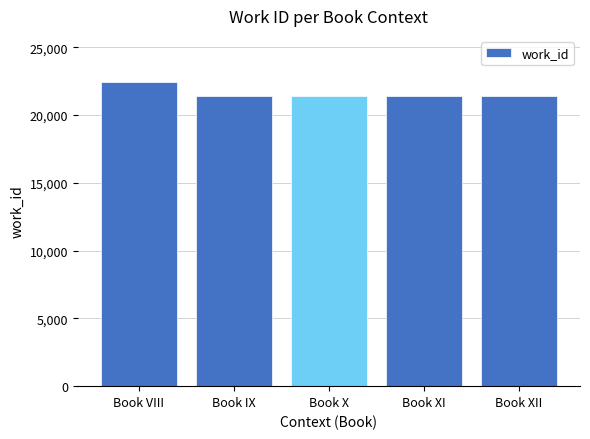

What is the sum of the values at Book XI and Book IX?

42874